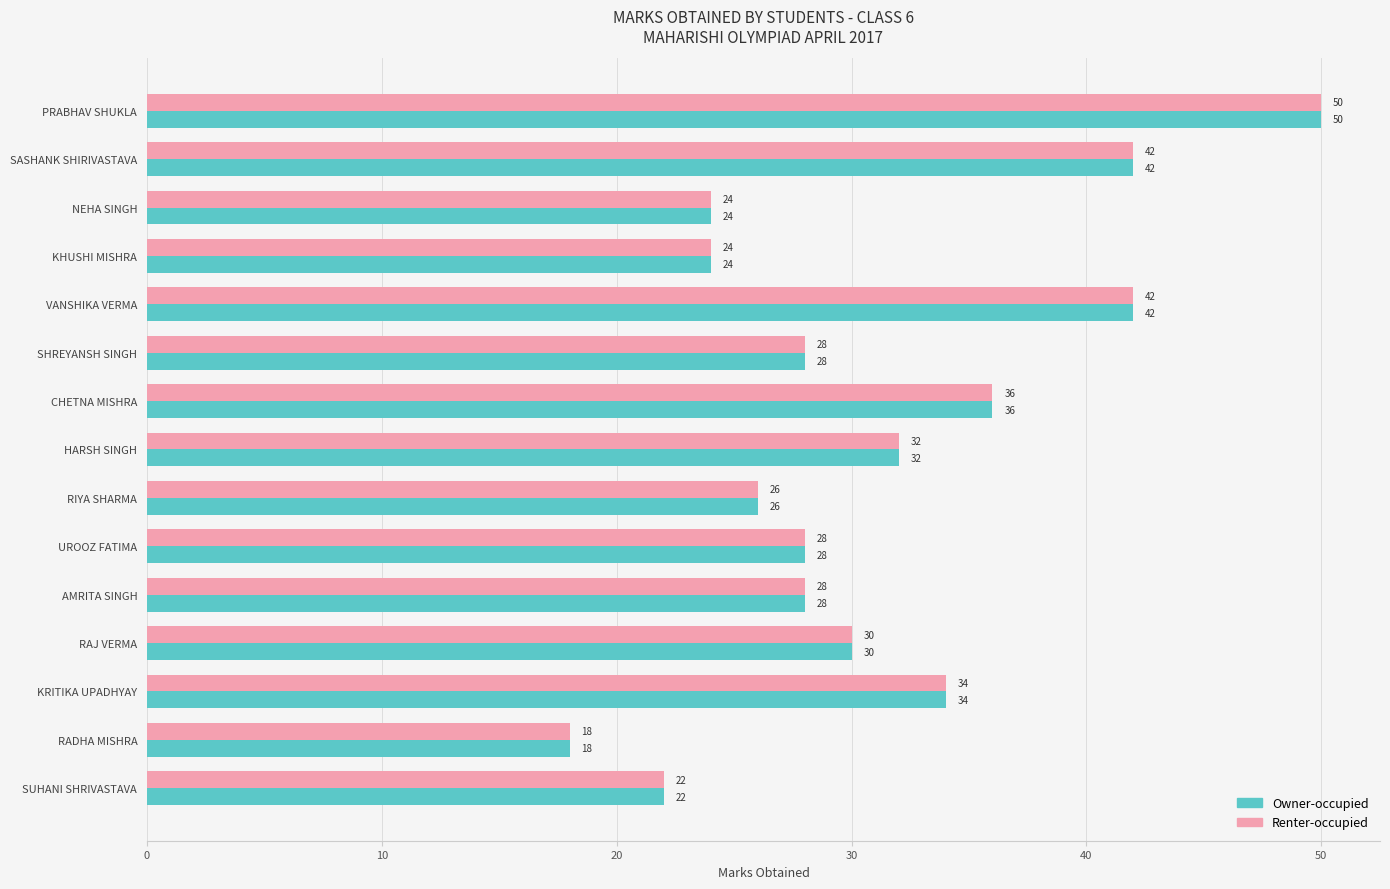

Which category has the lowest value in the Owner-occupied series?

RADHA MISHRA